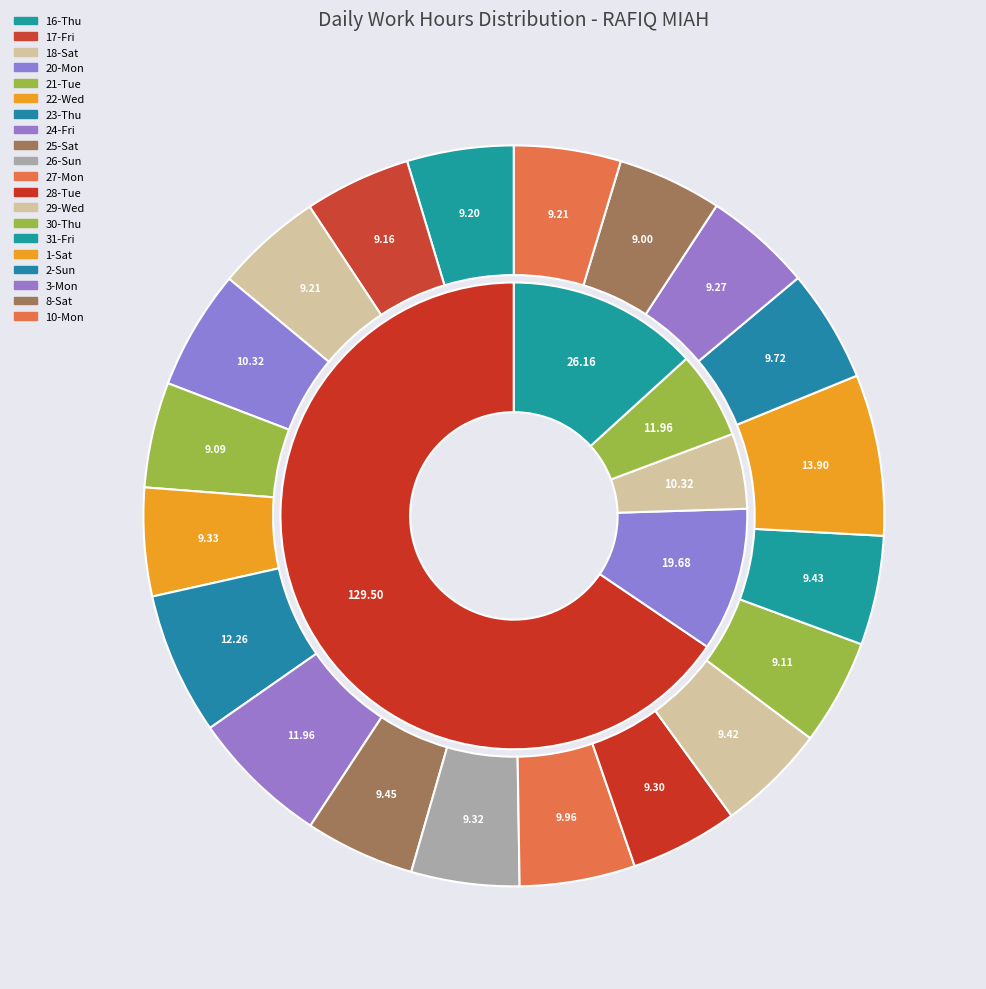

How many segments does this pie chart have?

20